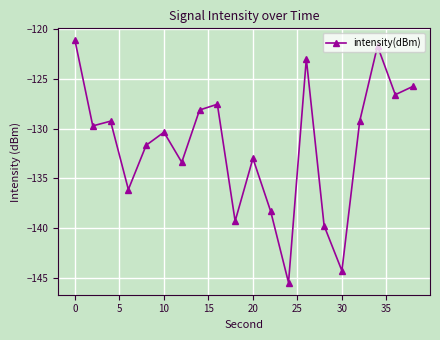

True or false: there are more than 1 points higher than both neighbors.

True